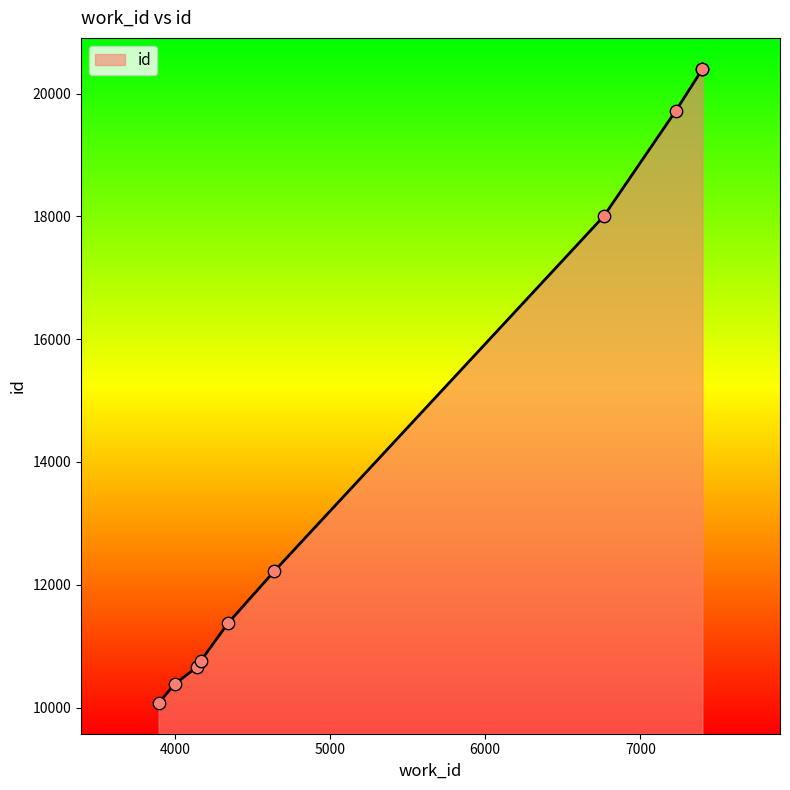

Which has a higher value, 6764 or 7400?

7400